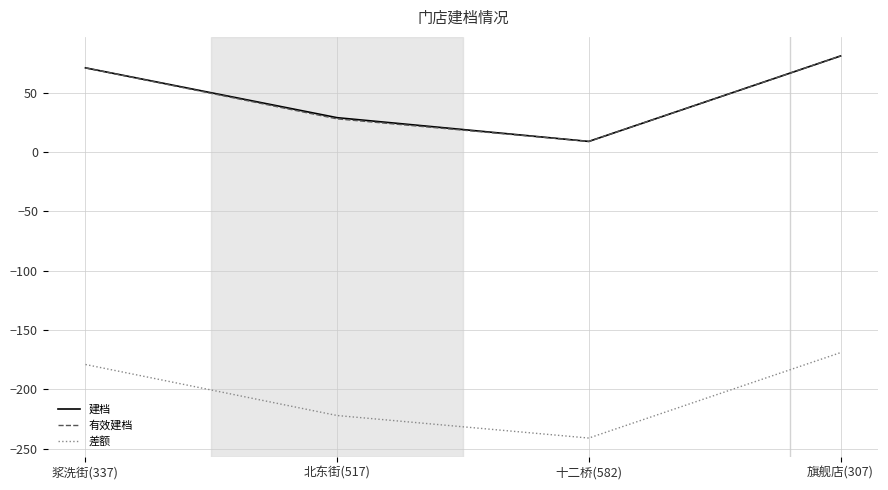

What is the spread (max minus min) of values at 北东街(517)?

251